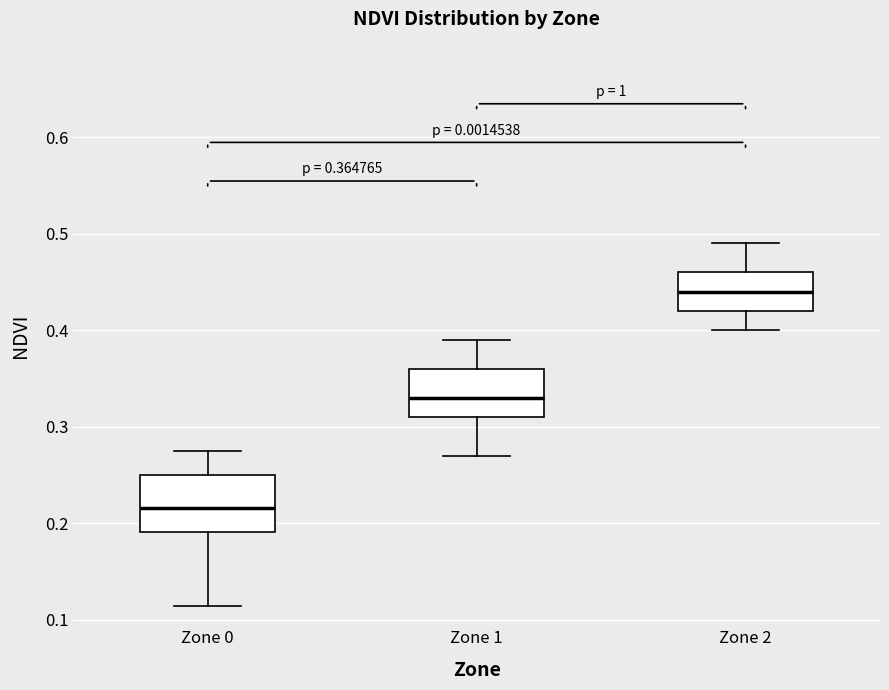

Which box has the highest median line?

Zone 2